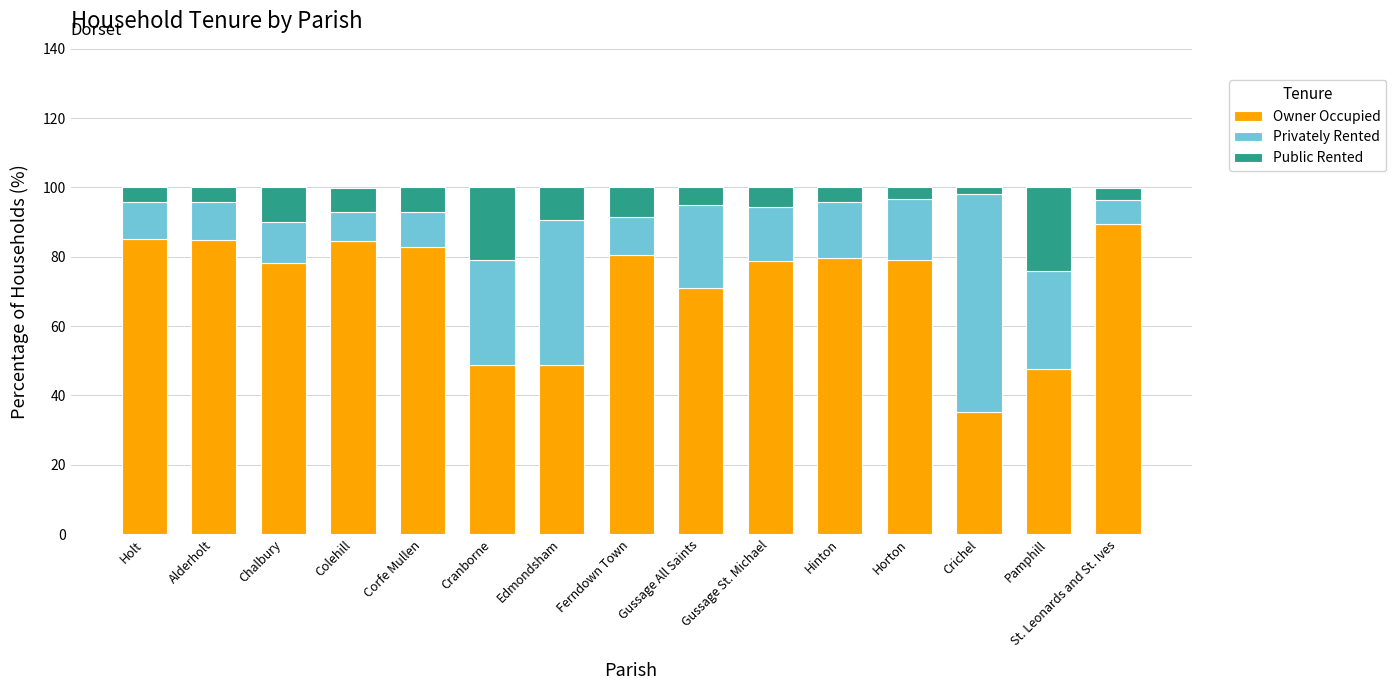

The Owner Occupied series shows 48.8 at Edmondsham. True or false?

True